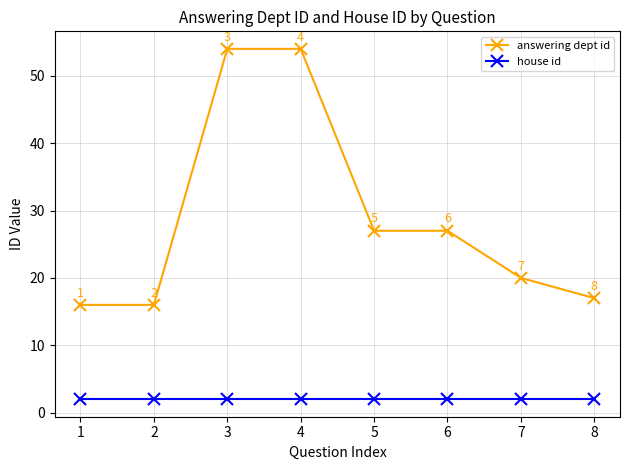

What are all the series names shown in the legend?

answering dept id, house id